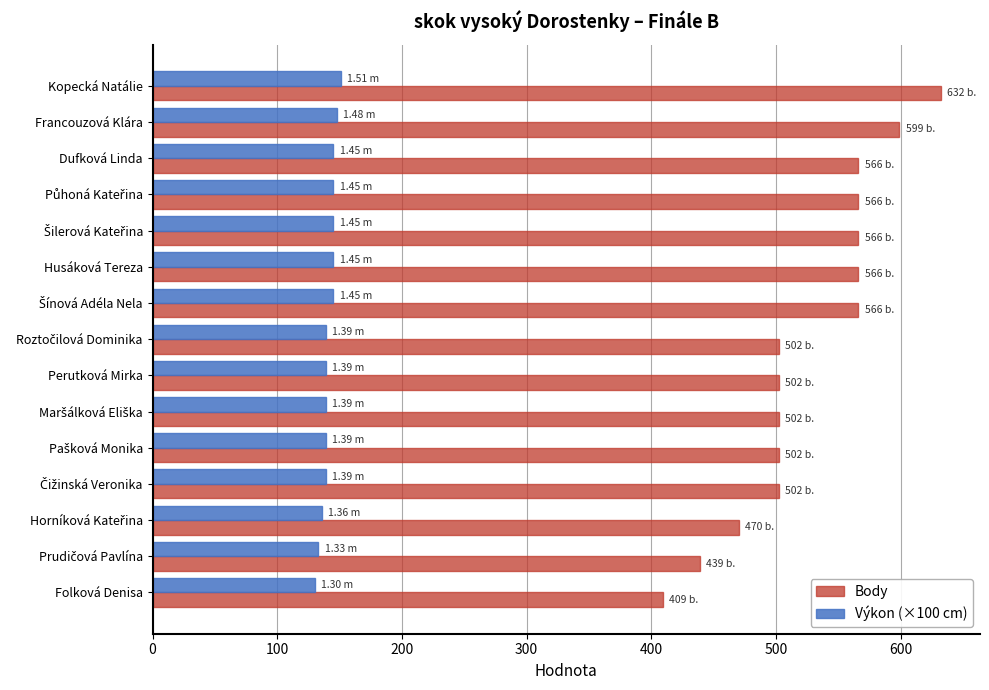

List the series in order of their peak value, highest first.

Body, Výkon (×100 cm)